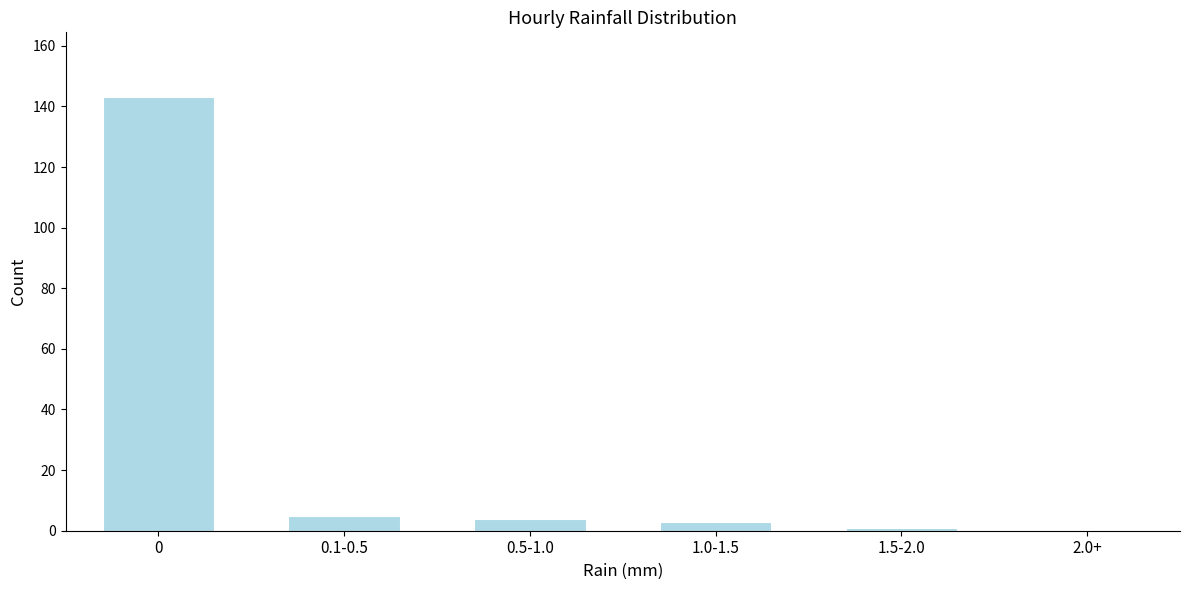

Reading left to right, transcribe all the data shown in this chart.

0=143	0.1-0.5=5	0.5-1.0=4	1.0-1.5=3	1.5-2.0=1	2.0+=0